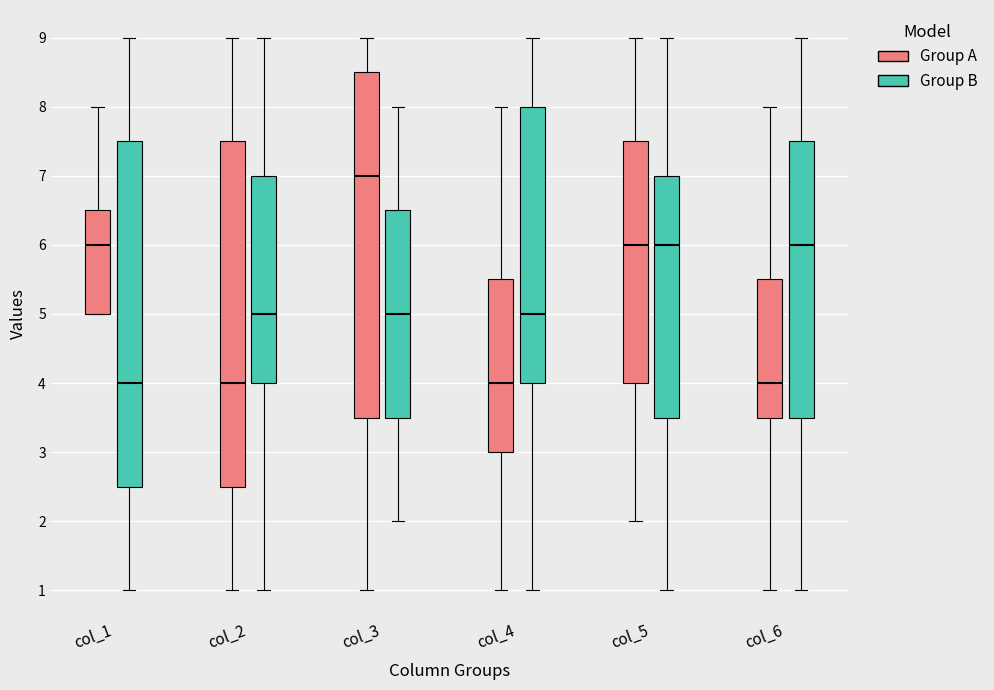

Reading left to right, read every box against the y-axis: the position of its median line, the range the box covers, and the ends of its whiskers. The values are not printed on the chart, so give them approximately, as read against the axis.

col_1 (Group A): median 6.0, box 5.0 to 6.5, whiskers 5.0 to 8.0
col_1 (Group B): median 4.0, box 2.5 to 7.5, whiskers 1.0 to 9.0
col_2 (Group A): median 4.0, box 2.5 to 7.5, whiskers 1.0 to 9.0
col_2 (Group B): median 5.0, box 4.0 to 7.0, whiskers 1.0 to 9.0
col_3 (Group A): median 7.0, box 3.5 to 8.5, whiskers 1.0 to 9.0
col_3 (Group B): median 5.0, box 3.5 to 6.5, whiskers 2.0 to 8.0
col_4 (Group A): median 4.0, box 3.0 to 5.5, whiskers 1.0 to 8.0
col_4 (Group B): median 5.0, box 4.0 to 8.0, whiskers 1.0 to 9.0
col_5 (Group A): median 6.0, box 4.0 to 7.5, whiskers 2.0 to 9.0
col_5 (Group B): median 6.0, box 3.5 to 7.0, whiskers 1.0 to 9.0
col_6 (Group A): median 4.0, box 3.5 to 5.5, whiskers 1.0 to 8.0
col_6 (Group B): median 6.0, box 3.5 to 7.5, whiskers 1.0 to 9.0